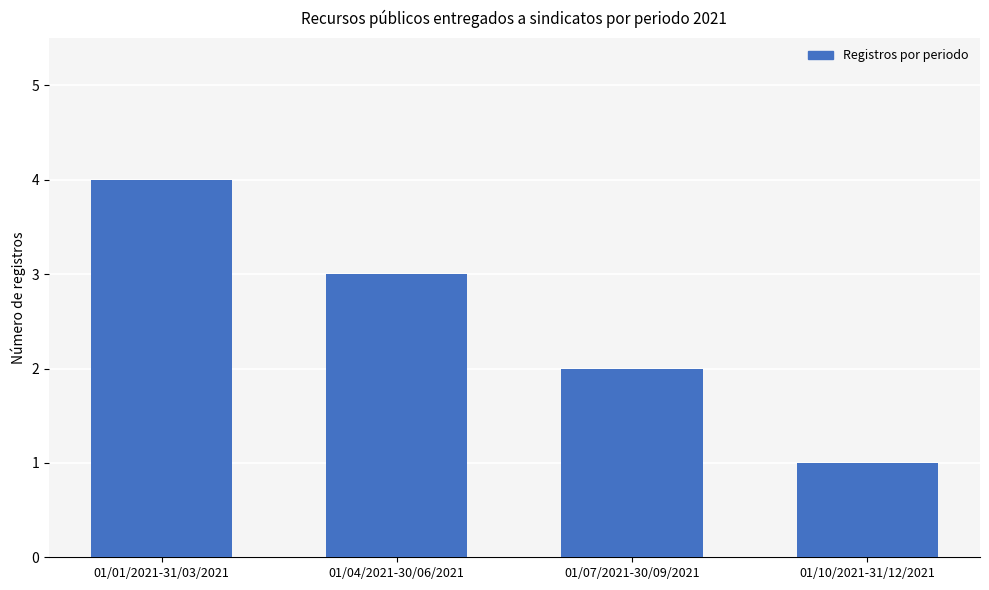

What is the change in value from 01/07/2021-30/09/2021 to 01/10/2021-31/12/2021?

-1